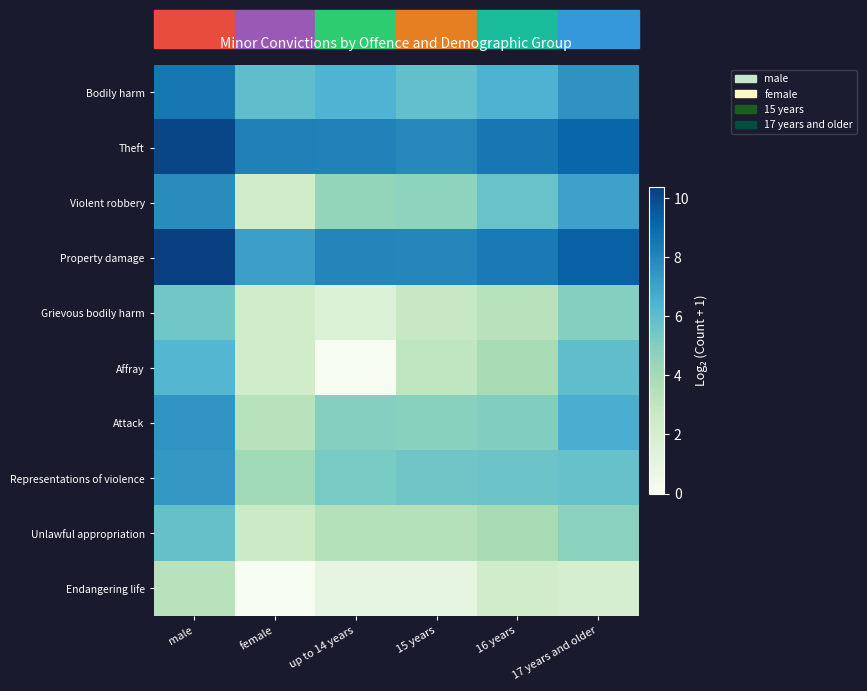

Which label corresponds to the smallest value in the chart?

up to 14 years